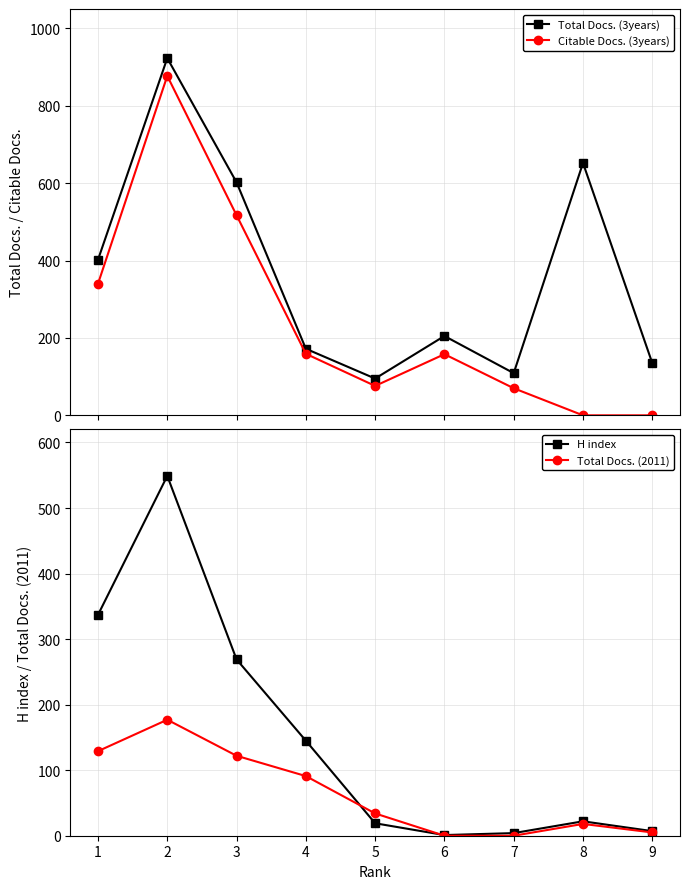

What are all the series names shown in the legend?

Total Docs. (3years), Citable Docs. (3years), H index, Total Docs. (2011)